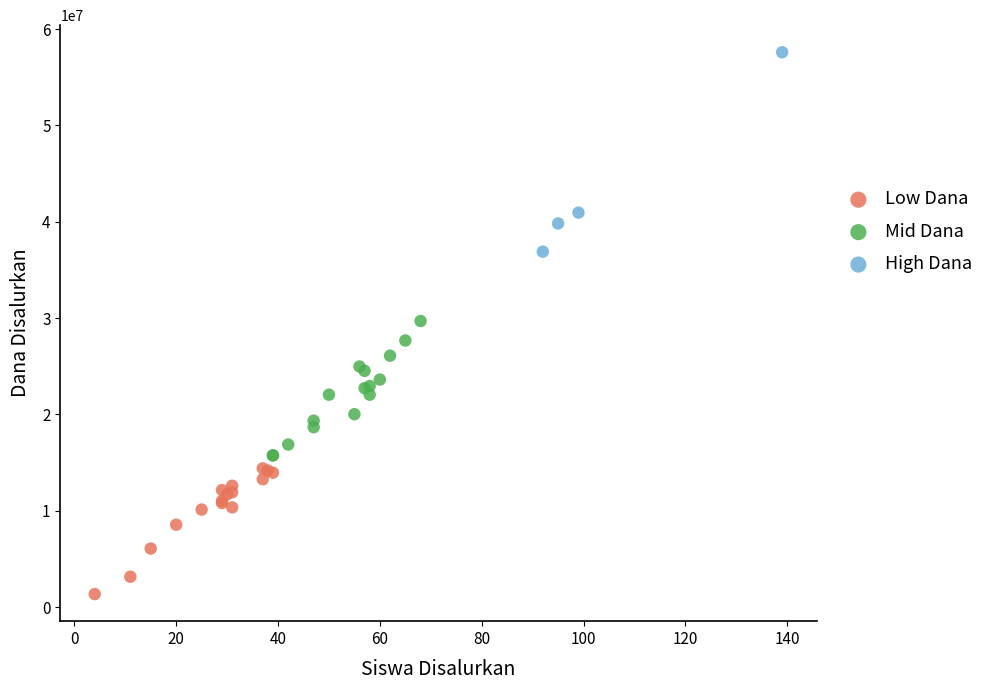

Which series reaches the minimum Y coordinate?

Low Dana